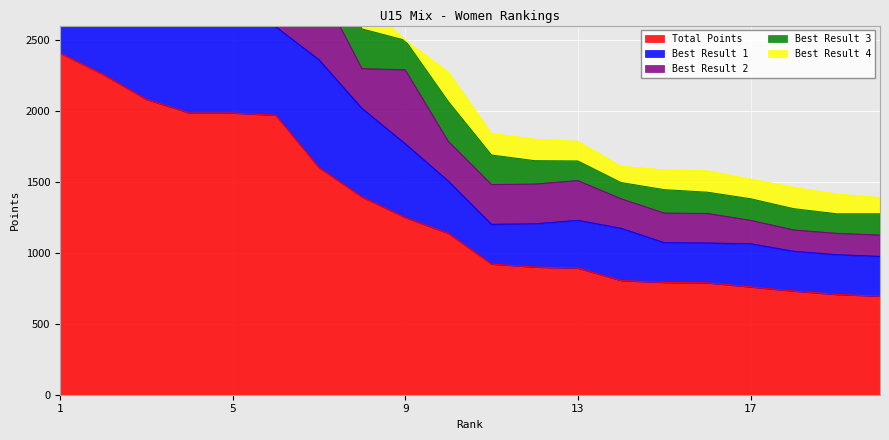

True or false: Best Result 3 and Best Result 4 intersect in this chart.

False